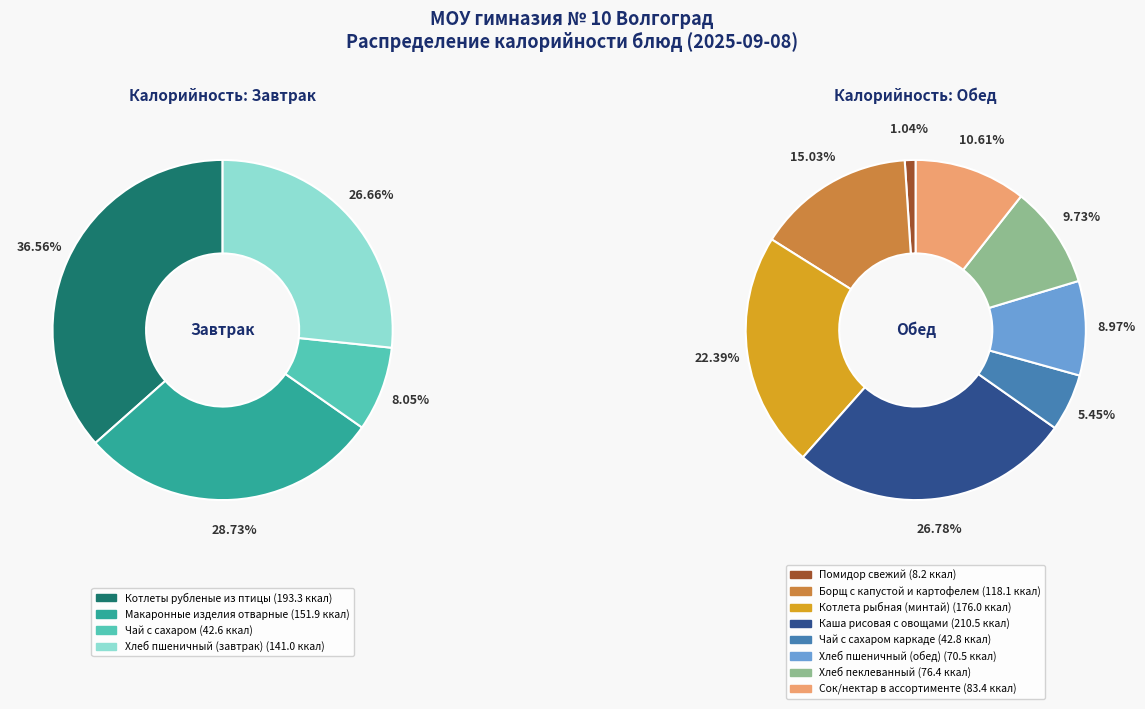

True or false: Борщ с капустой и картофелем accounts for 24% of the total.

False